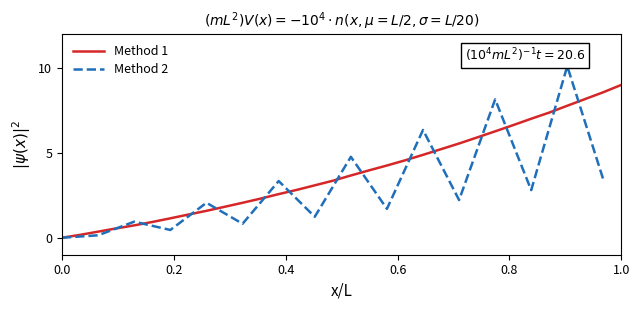

At which label does Method 1 reach its peak?

1.0